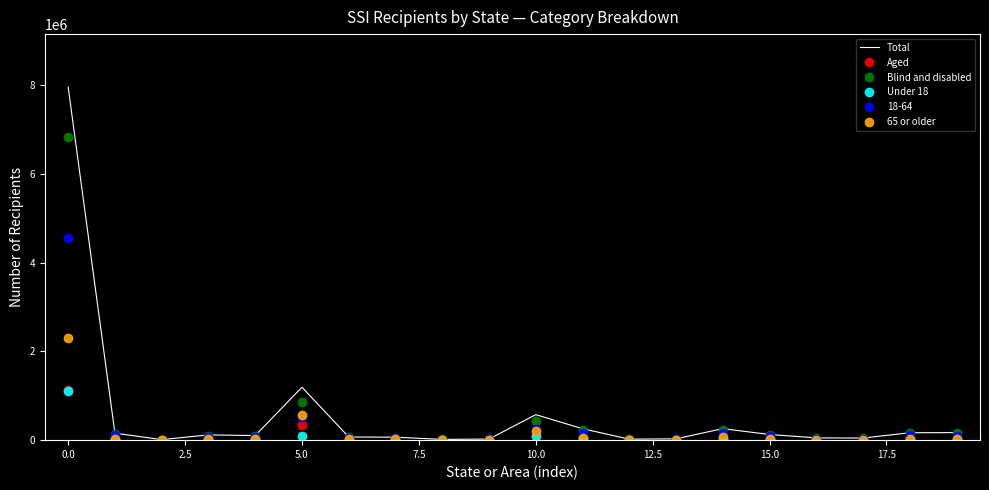

Which series has the largest range (max minus min)?

Total